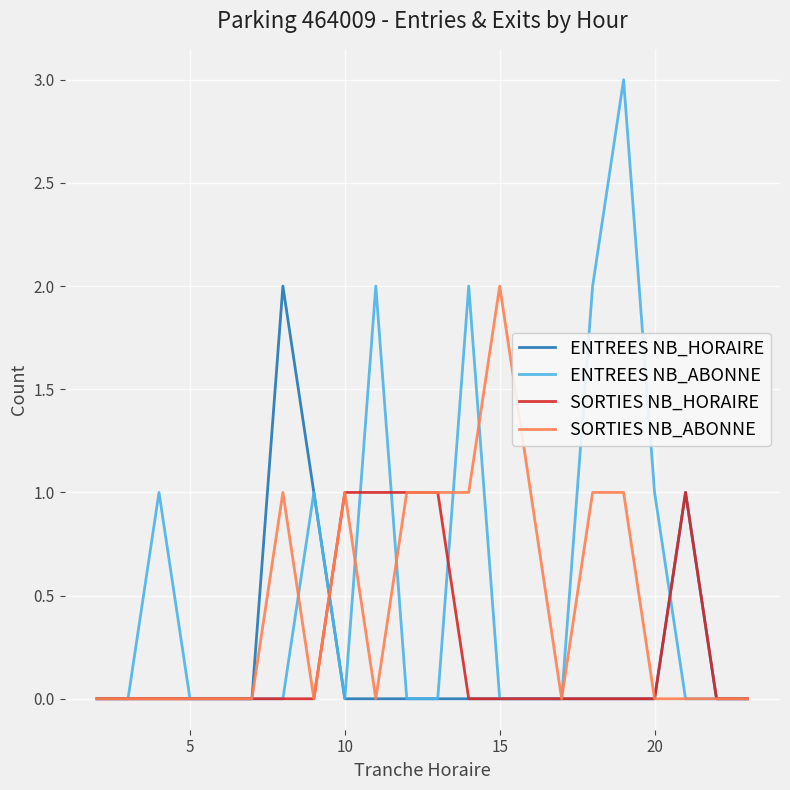

What are all the series names shown in the legend?

ENTREES NB_HORAIRE, ENTREES NB_ABONNE, SORTIES NB_HORAIRE, SORTIES NB_ABONNE